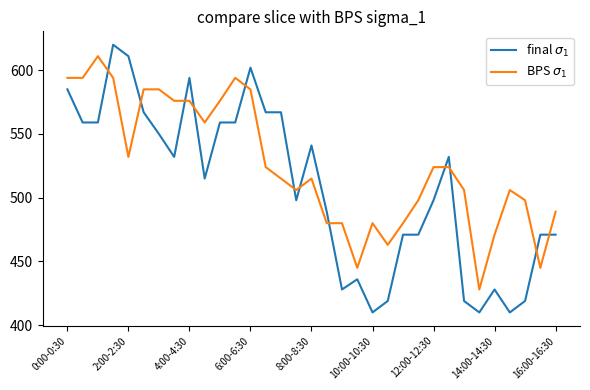

Is this an area chart (filled region under the line)?

No